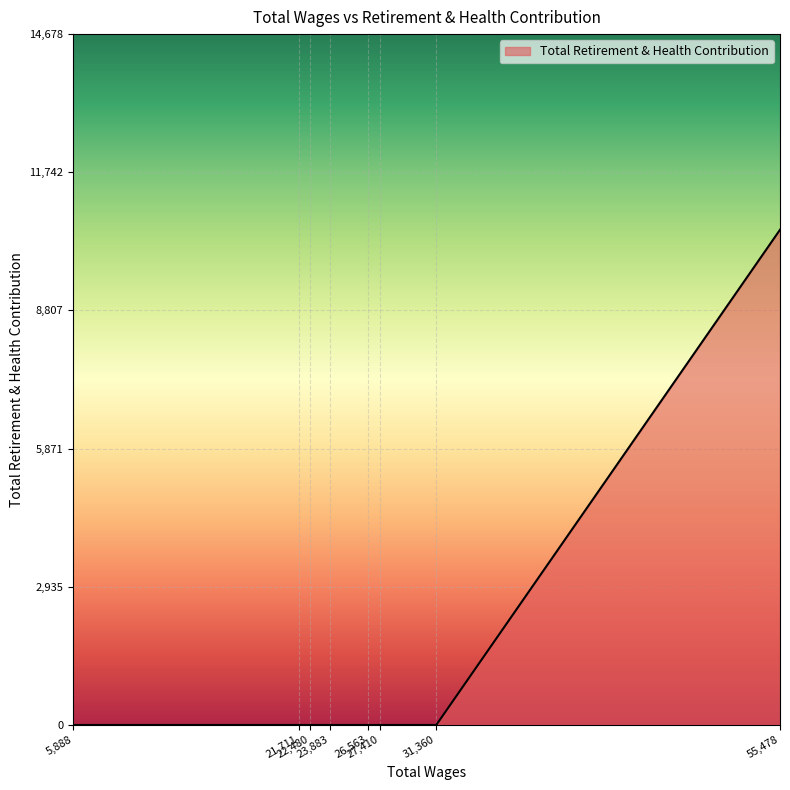

What is the sum of all values?

10522